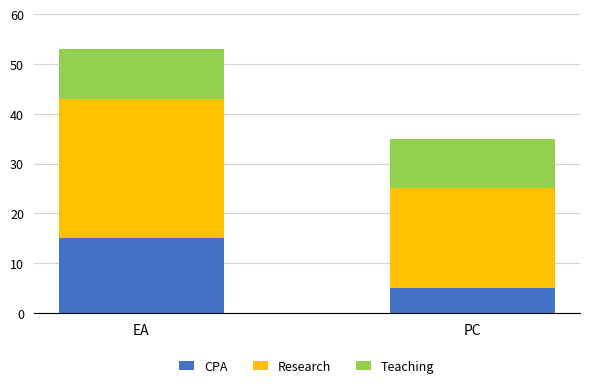

How many categories are shown in the chart?

2